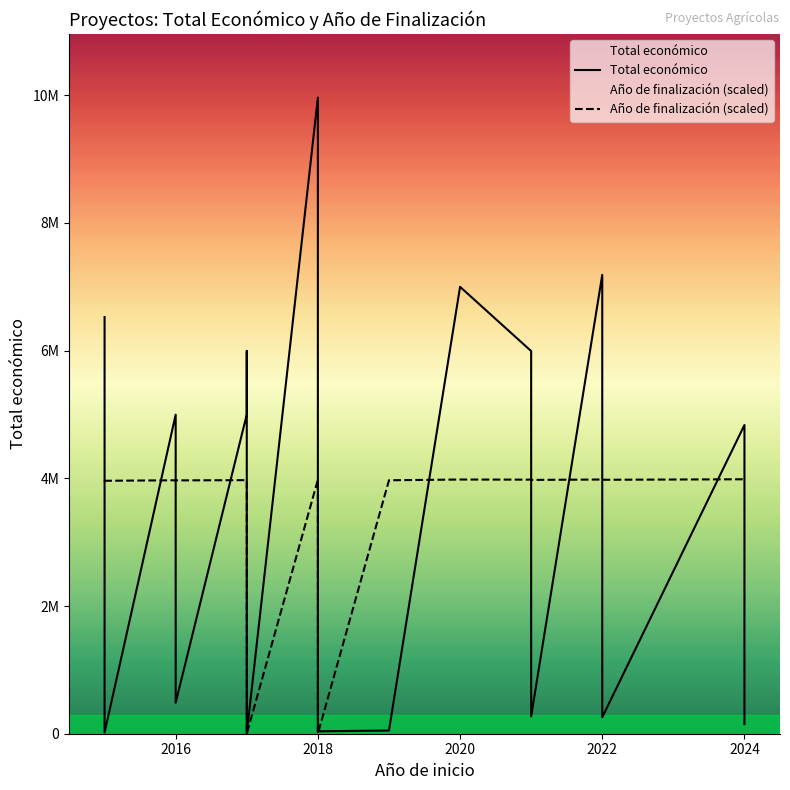

List the series in order of their peak value, lowest first.

Año de finalización (scaled), Total económico